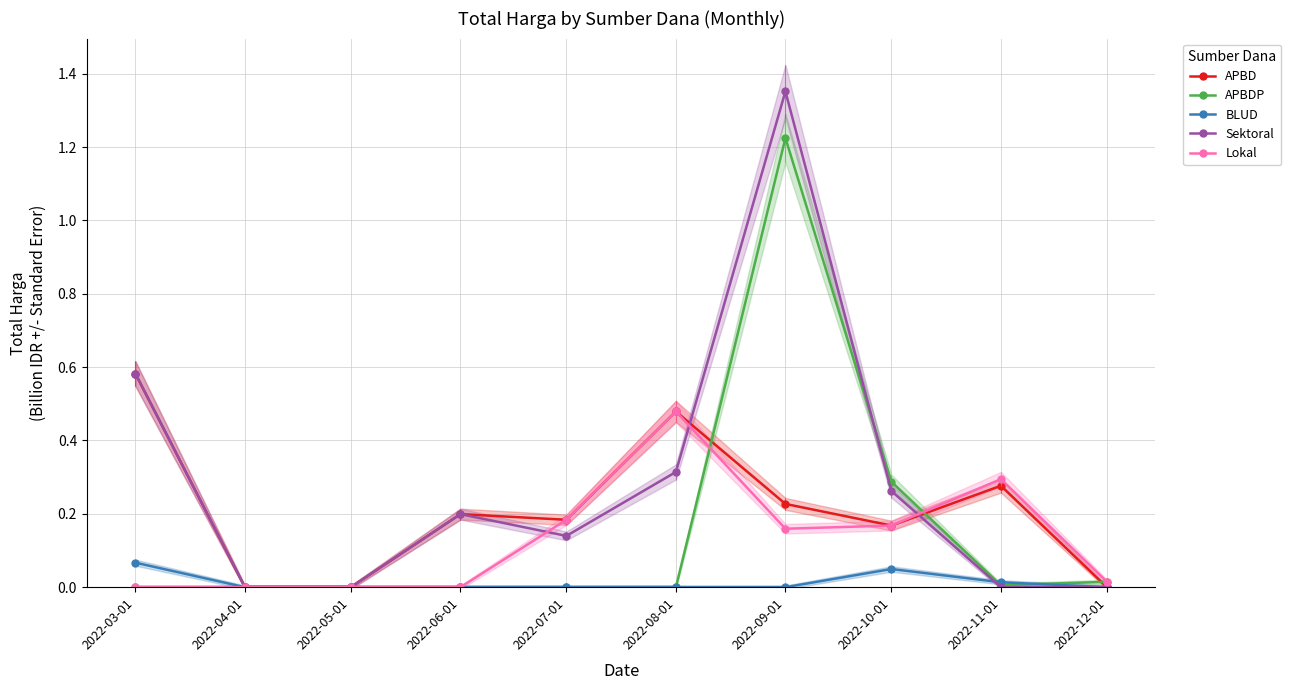

How many categories are shown in the chart?

10